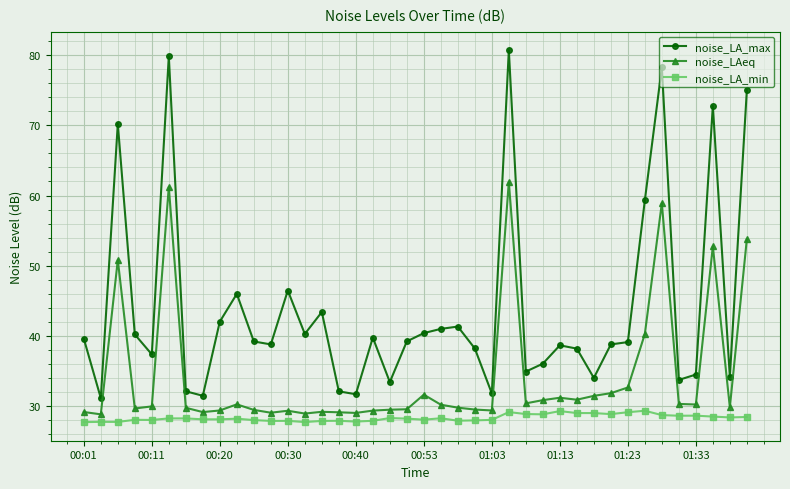

True or false: noise_LA_min has more than 1 interior local peaks.

True